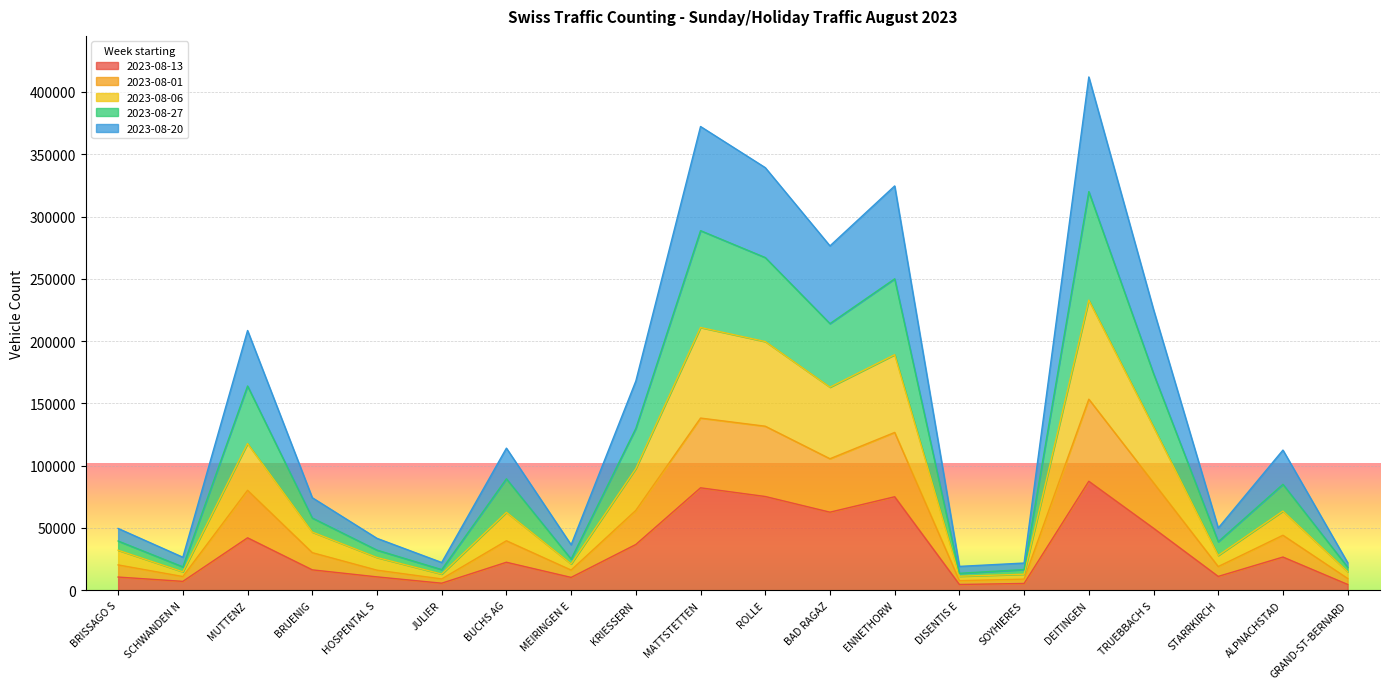

The value of 2023-08-13 at MUTTENZ is 73624. True or false?

False